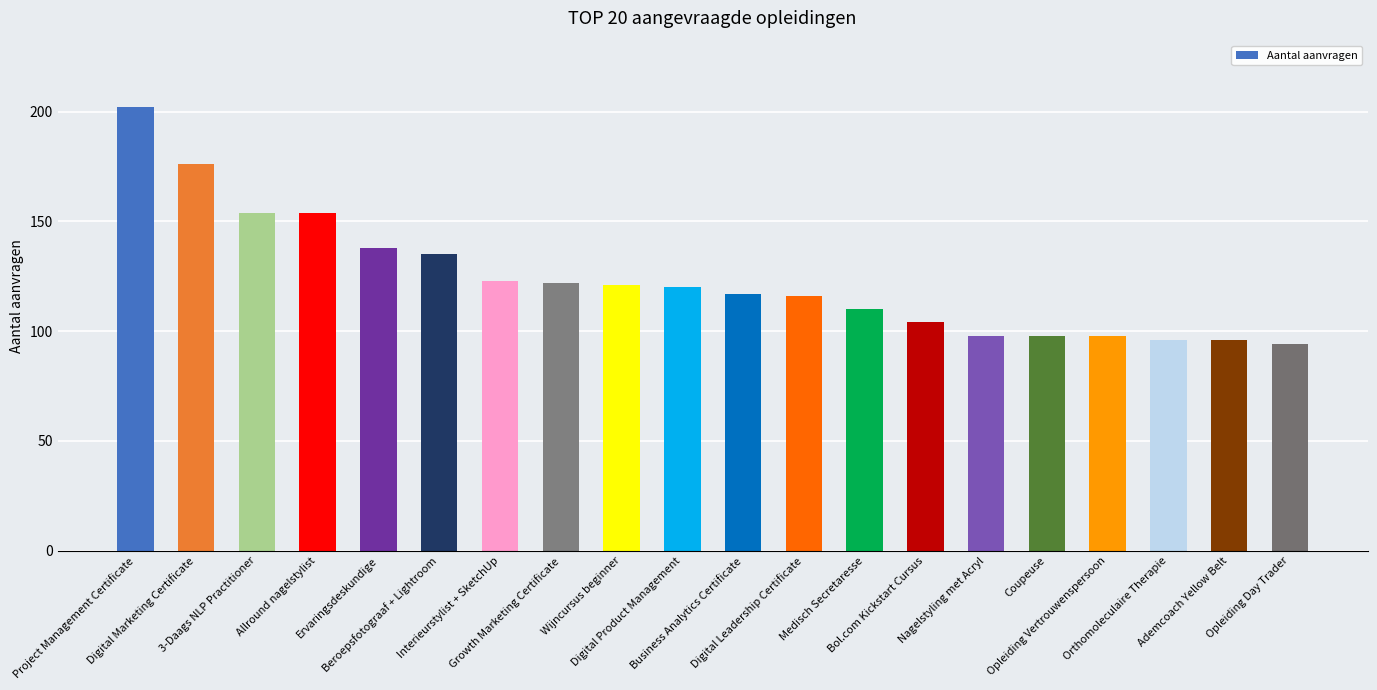

What position from the right is Beroepsfotograaf + Lightroom?

15